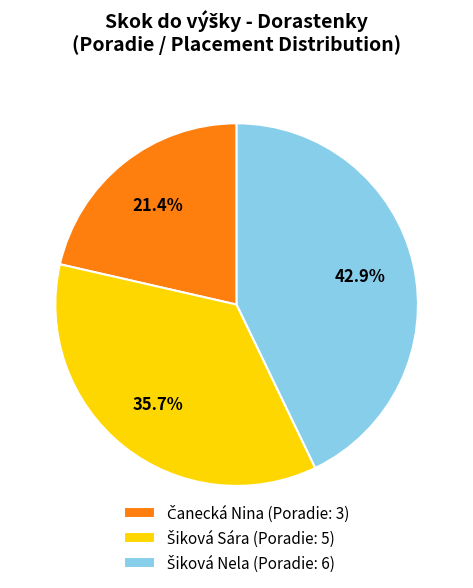

Is there a majority slice in this chart?

No